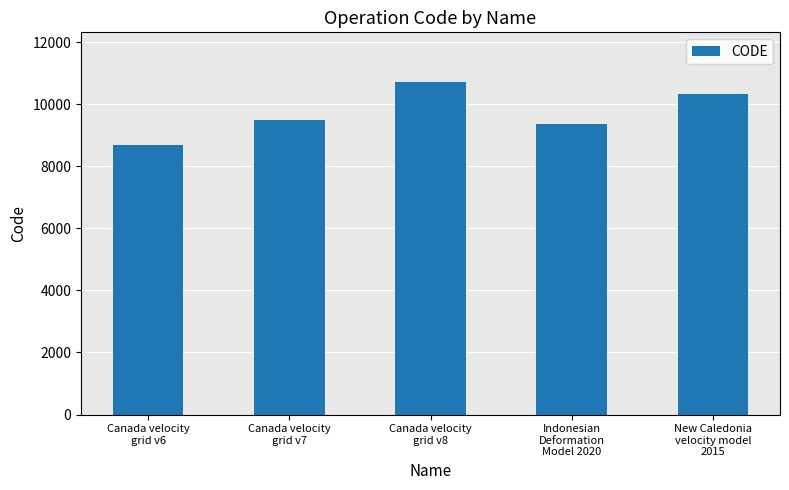

Between New Caledonia
velocity model
2015 and Canada velocity
grid v7, which is larger?

New Caledonia
velocity model
2015